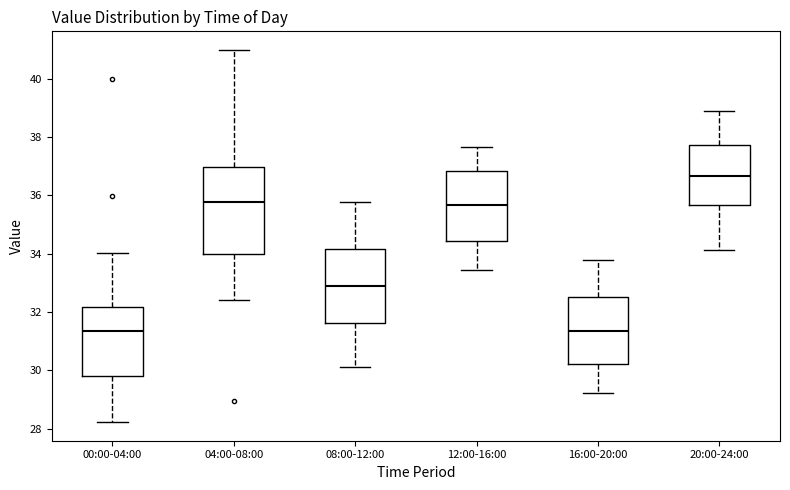

Reading left to right, read every box against the y-axis: the position of its median line, the range the box covers, and the ends of its whiskers. The values are not printed on the chart, so give them approximately, as read against the axis.

00:00-04:00: median 31.4, box 29.8 to 32.2, whiskers 28.2 to 34.0
04:00-08:00: median 35.8, box 34.0 to 37.0, whiskers 32.4 to 41.0
08:00-12:00: median 32.8, box 31.6 to 34.2, whiskers 30.2 to 35.8
12:00-16:00: median 35.6, box 34.4 to 36.8, whiskers 33.4 to 37.6
16:00-20:00: median 31.4, box 30.2 to 32.6, whiskers 29.2 to 33.8
20:00-24:00: median 36.6, box 35.6 to 37.8, whiskers 34.2 to 38.8